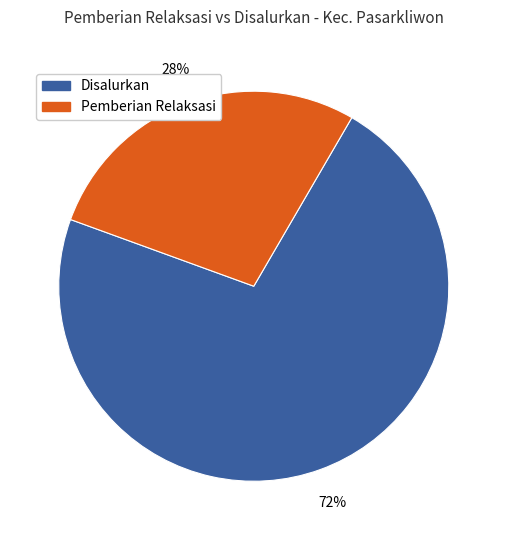

How many slices are in this pie chart?

2